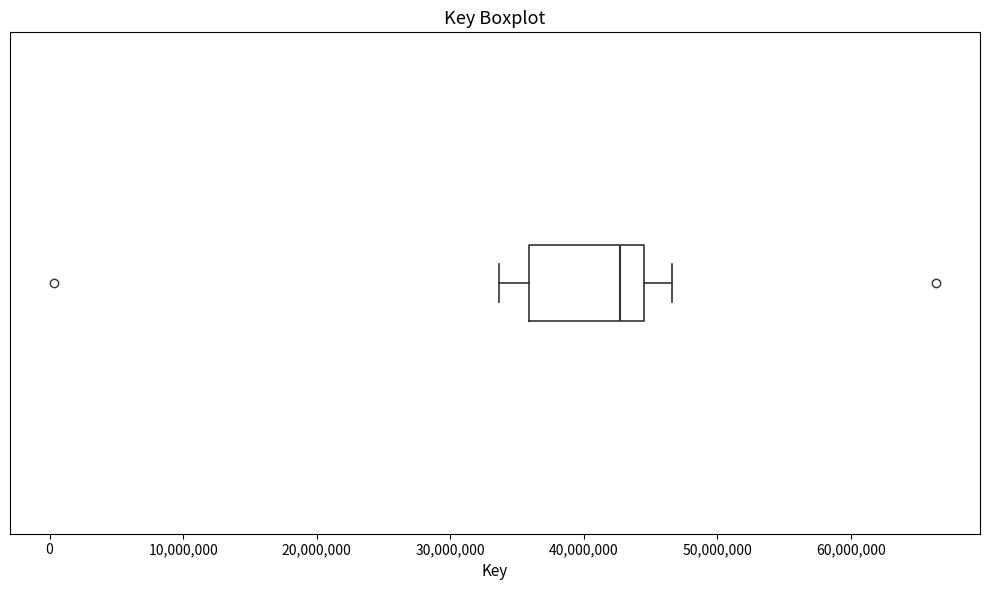

Where does the median line of the box sit on the x-axis? The values are not printed on the chart, so give them approximately, as read against the axis.

43000000